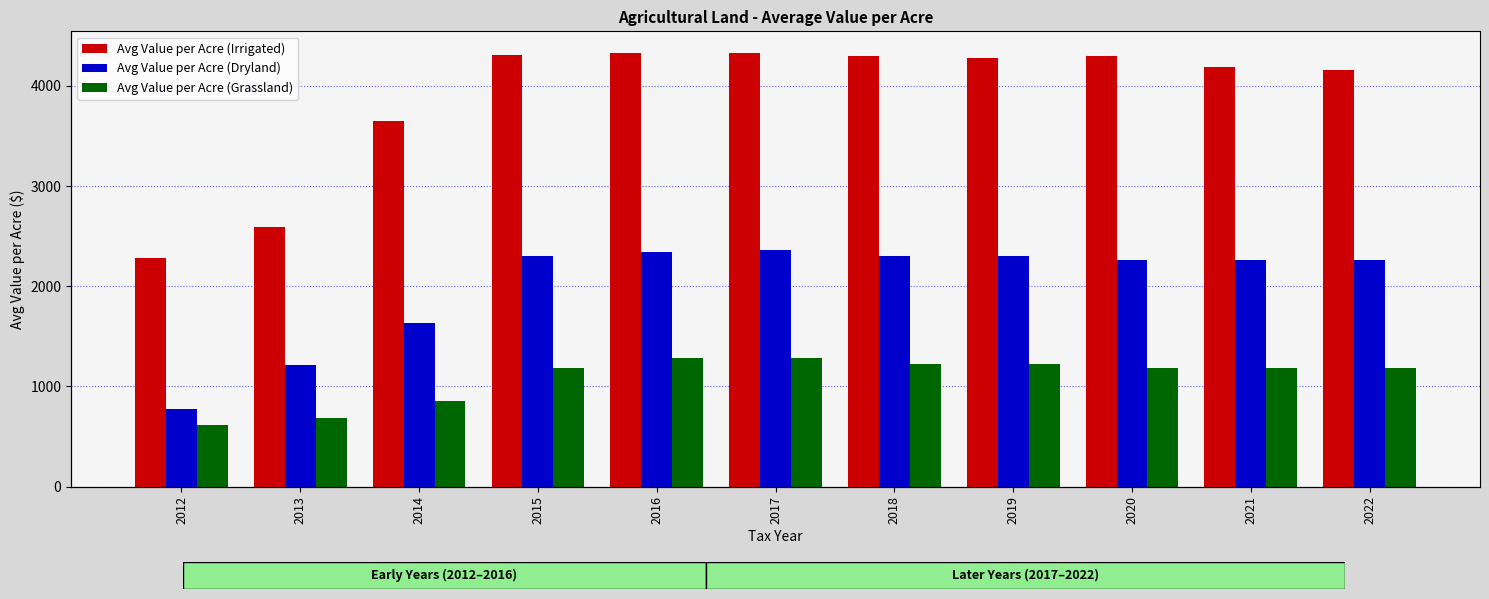

List the labels in order of Avg Value per Acre (Grassland) value, largest first.

2016, 2017, 2018, 2019, 2021, 2020, 2022, 2015, 2014, 2013, 2012